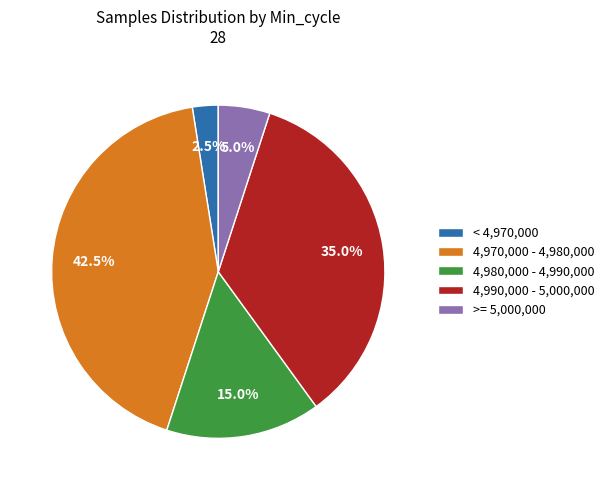

Which slice is the smallest?

< 4,970,000